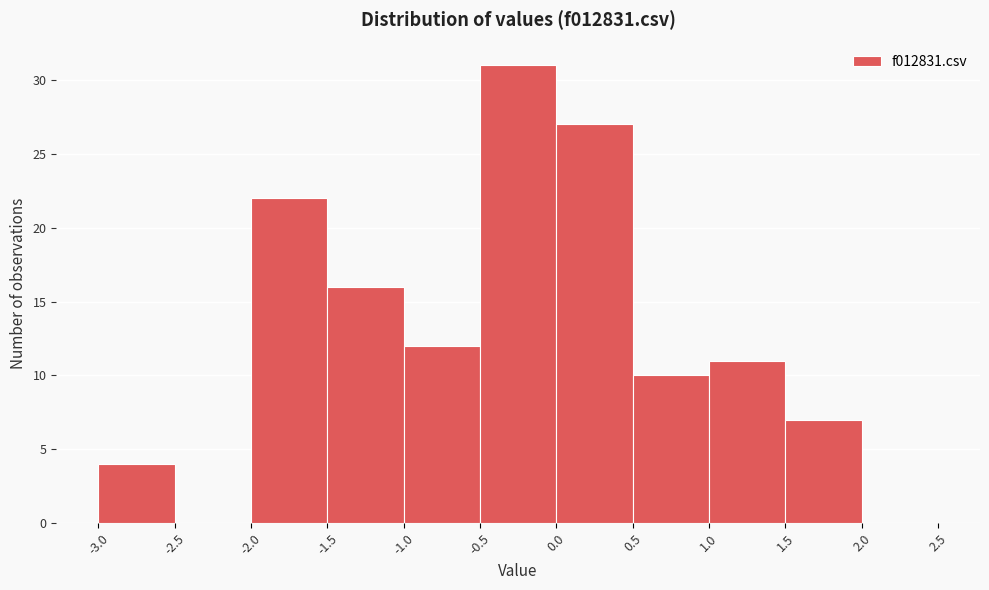

Reading left to right, list every bar in this chart as the range it spans on the x-axis followed by its height. The values are not printed on the chart, so give them approximately, as read against the axis.

-3.0 to -2.5: 4
-2.5 to -2.0: 0
-2.0 to -1.5: 22
-1.5 to -1.0: 16
-1.0 to -0.5: 12
-0.5 to 0.0: 31
0.0 to 0.5: 27
0.5 to 1.0: 10
1.0 to 1.5: 11
1.5 to 2.0: 7
2.0 to 2.5: 0